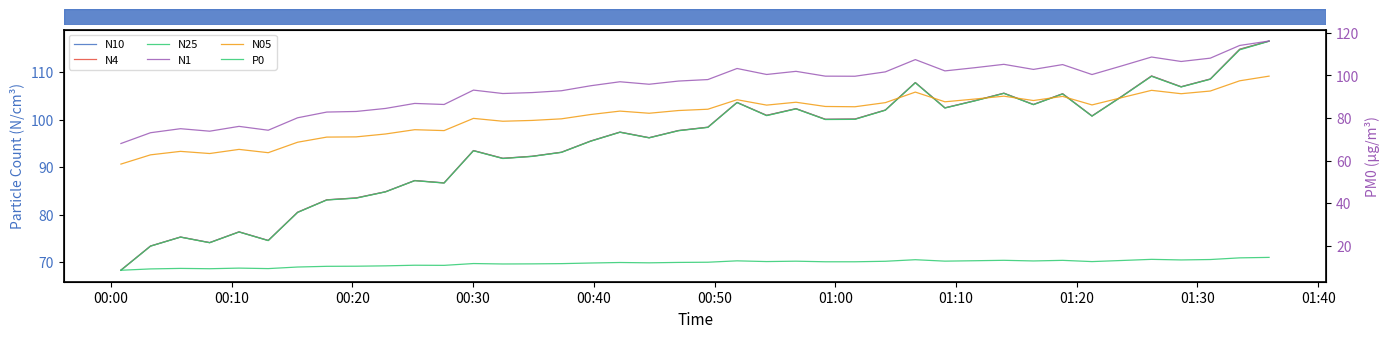

Reading left to right, list all the values displayed in this chart.

N10: 68.3	73.4	75.3	74.1	76.4	74.6	80.5	83.1	83.5	84.8	87.2	86.7	93.5	91.9	92.3	93.2	95.5	97.4	96.2	97.7	98.4	103.7	100.9	102.3	100.1	100.2	102.1	107.8	102.5	104.0	105.6	103.2	105.5	100.8	105.0	109.2	107.0	108.6	114.9	116.6
N4: 68.3	73.4	75.3	74.1	76.4	74.5	80.5	83.1	83.5	84.8	87.2	86.7	93.5	91.9	92.3	93.2	95.5	97.4	96.2	97.7	98.4	103.7	100.9	102.3	100.1	100.1	102.0	107.8	102.5	104.0	105.6	103.2	105.5	100.8	105.0	109.2	107.0	108.6	114.8	116.6
N25: 68.3	73.4	75.3	74.1	76.3	74.5	80.5	83.1	83.5	84.8	87.2	86.7	93.5	91.8	92.3	93.1	95.5	97.4	96.2	97.7	98.4	103.6	100.9	102.3	100.0	100.1	102.0	107.8	102.5	104.0	105.6	103.2	105.4	100.8	104.9	109.2	106.9	108.5	114.7	116.5
N1: 68.0	73.1	75.0	73.8	76.1	74.3	80.1	82.8	83.1	84.5	86.9	86.4	93.1	91.5	92.0	92.8	95.2	97.0	95.9	97.4	98.1	103.3	100.5	101.9	99.7	99.6	101.7	107.4	102.1	103.6	105.2	102.8	105.1	100.4	104.5	108.6	106.5	108.1	114.1	116.2
N05: 58.4	62.7	64.4	63.4	65.3	63.7	68.7	71.1	71.2	72.5	74.5	74.1	79.8	78.5	78.9	79.6	81.7	83.3	82.2	83.5	84.1	88.6	86.1	87.4	85.4	85.3	87.2	92.2	87.6	88.9	90.3	88.2	90.2	86.2	89.6	93.0	91.4	92.7	97.5	99.7
P0: 8.6	9.2	9.4	9.3	9.6	9.3	10.1	10.4	10.5	10.6	10.9	10.9	11.7	11.5	11.6	11.7	12.0	12.2	12.1	12.2	12.3	13.0	12.6	12.8	12.5	12.5	12.8	13.5	12.8	13.0	13.2	12.9	13.2	12.6	13.2	13.7	13.4	13.6	14.4	14.6